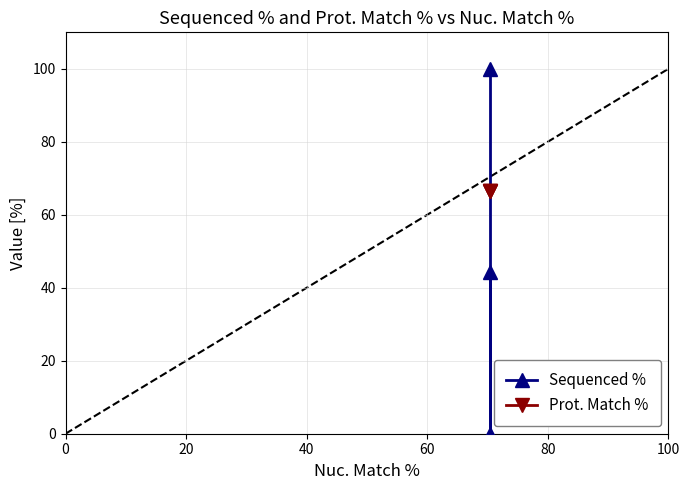

Between 20 and 40, which series saw the biggest shift?

Sequenced %